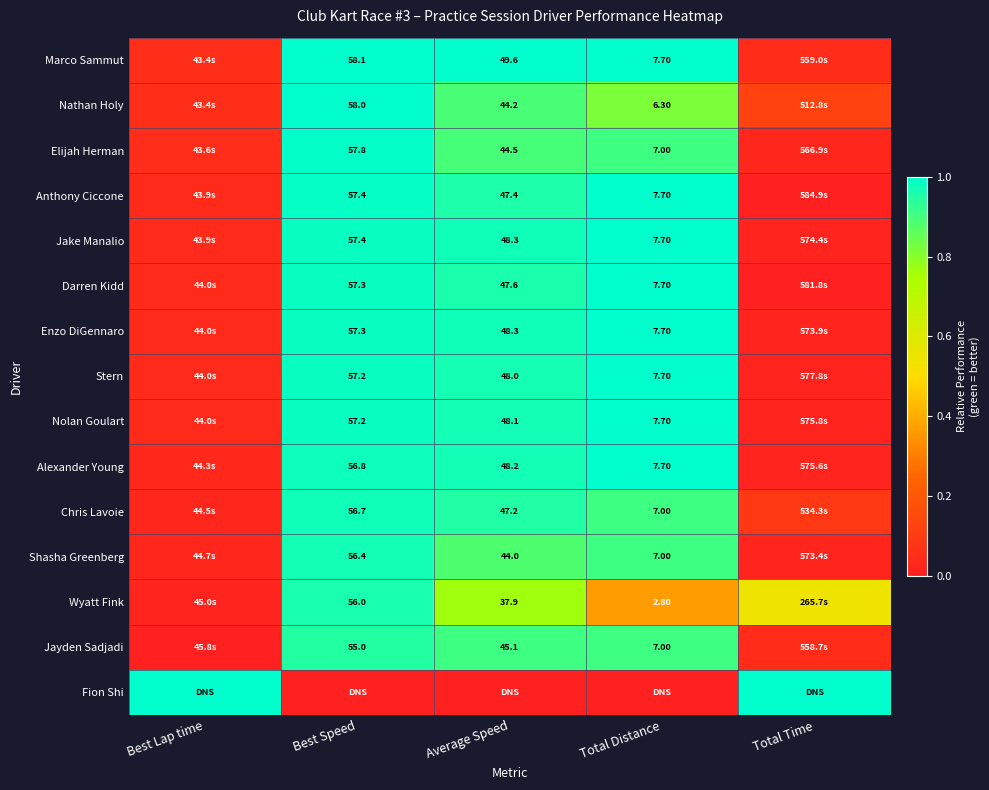

Is the value of Marco Sammut at Best Speed greater than the value of Jake Manalio at Total Distance?

Yes